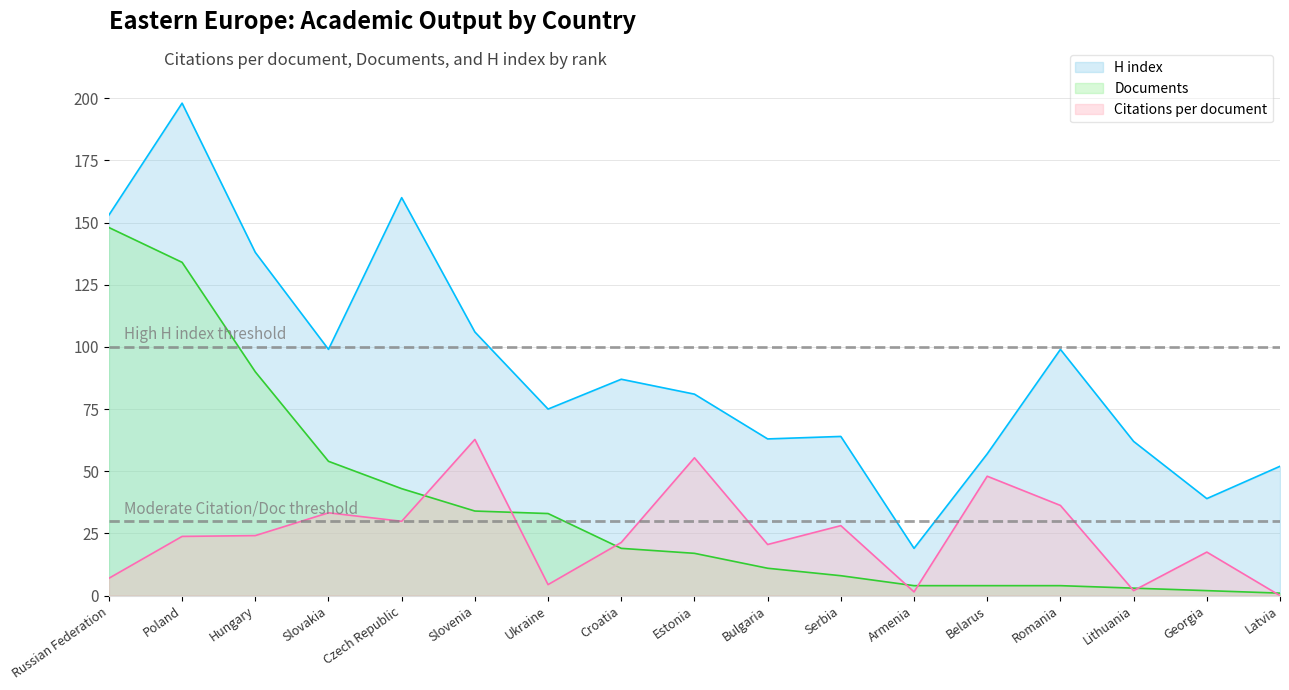

At how many categories does at least one series exceed 64?

10